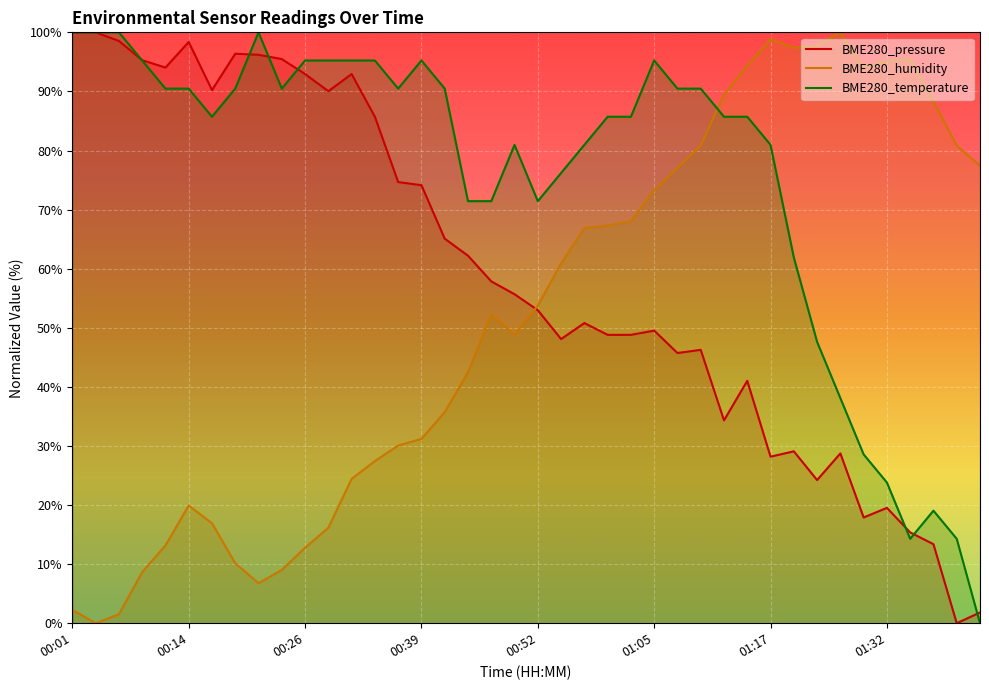

True or false: BME280_pressure has more than 0 points higher than both neighbors.

True